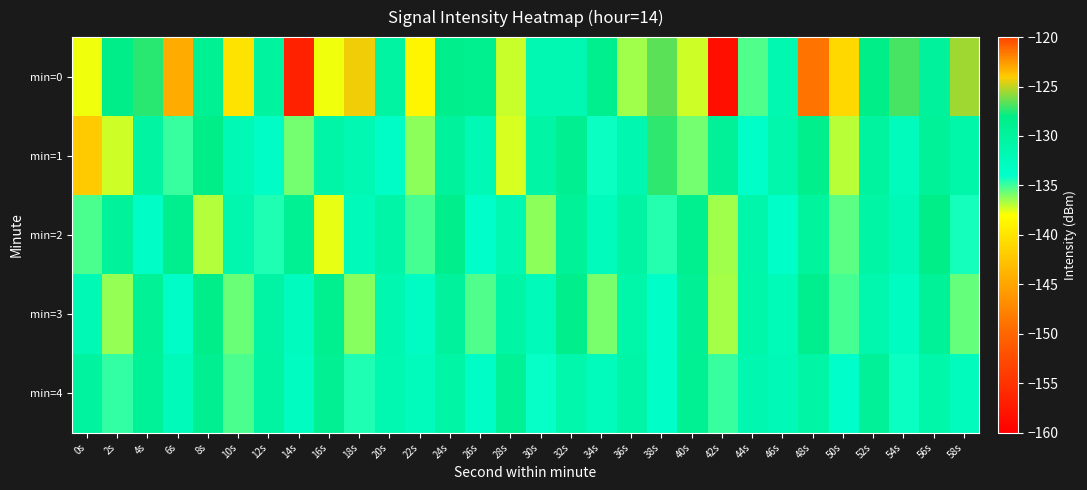

Reading left to right, list all the values displayed in this chart.

min=0: 0s=-137.8	2s=-128.2	4s=-127.4	6s=-144.6	8s=-129.1	10s=-140.2	12s=-130.1	14s=-156.7	16s=-137.8	18s=-124.2	20s=-130.3	22s=-138.7	24s=-128.3	26s=-128.8	28s=-137.1	30s=-131.8	32s=-131.8	34s=-128.6	36s=-136.5	38s=-126.6	40s=-137.2	42s=-158.5	44s=-135.2	46s=-131.7	48s=-121.5	50s=-141.1	52s=-128.1	54s=-126.9	56s=-129.8	58s=-125.5
min=1: 0s=-142.1	2s=-137.2	4s=-130.3	6s=-134.9	8s=-128.1	10s=-131.9	12s=-133.4	14s=-135.8	16s=-130.9	18s=-131.7	20s=-133.5	22s=-136.2	24s=-129.8	26s=-132.1	28s=-137.4	30s=-130.6	32s=-128.9	34s=-134.2	36s=-131.5	38s=-127.3	40s=-135.8	42s=-129.4	44s=-133.7	46s=-131.2	48s=-128.5	50s=-136.9	52s=-130.1	54s=-132.8	56s=-129.6	58s=-131.0
min=2: 0s=-135.2	2s=-129.7	4s=-133.4	6s=-128.6	8s=-136.8	10s=-131.3	12s=-134.5	14s=-129.1	16s=-137.6	18s=-132.4	20s=-130.8	22s=-135.1	24s=-128.3	26s=-133.9	28s=-131.7	30s=-136.2	32s=-129.5	34s=-132.7	36s=-130.3	38s=-134.6	40s=-128.8	42s=-136.5	44s=-131.1	46s=-133.8	48s=-129.9	50s=-135.4	52s=-130.6	54s=-132.2	56s=-128.1	58s=-134.3
min=3: 0s=-131.9	2s=-136.4	4s=-129.3	6s=-133.6	8s=-128.2	10s=-135.7	12s=-130.4	14s=-132.9	16s=-128.7	18s=-136.1	20s=-131.5	22s=-133.2	24s=-129.8	26s=-135.3	28s=-130.7	30s=-132.5	32s=-128.4	34s=-135.9	36s=-131.0	38s=-133.7	40s=-129.2	42s=-136.6	44s=-130.9	46s=-132.3	48s=-128.6	50s=-135.1	52s=-131.4	54s=-133.0	56s=-129.5	58s=-135.6
min=4: 0s=-130.1	2s=-134.8	4s=-129.6	6s=-132.4	8s=-128.9	10s=-135.2	12s=-130.3	14s=-133.1	16s=-129.0	18s=-134.5	20s=-131.7	22s=-132.8	24s=-130.5	26s=-133.4	28s=-129.3	30s=-134.1	32s=-131.2	34s=-132.6	36s=-130.8	38s=-133.7	40s=-129.1	42s=-134.9	44s=-131.5	46s=-132.2	48s=-130.6	50s=-133.9	52s=-129.4	54s=-134.2	56s=-131.0	58s=-132.7